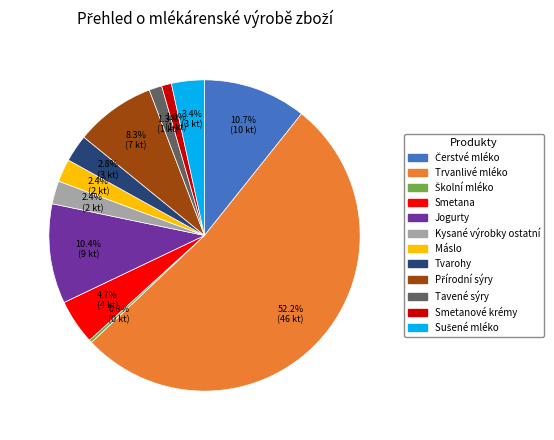

Between Smetana and Trvanlivé mléko, which is larger?

Trvanlivé mléko